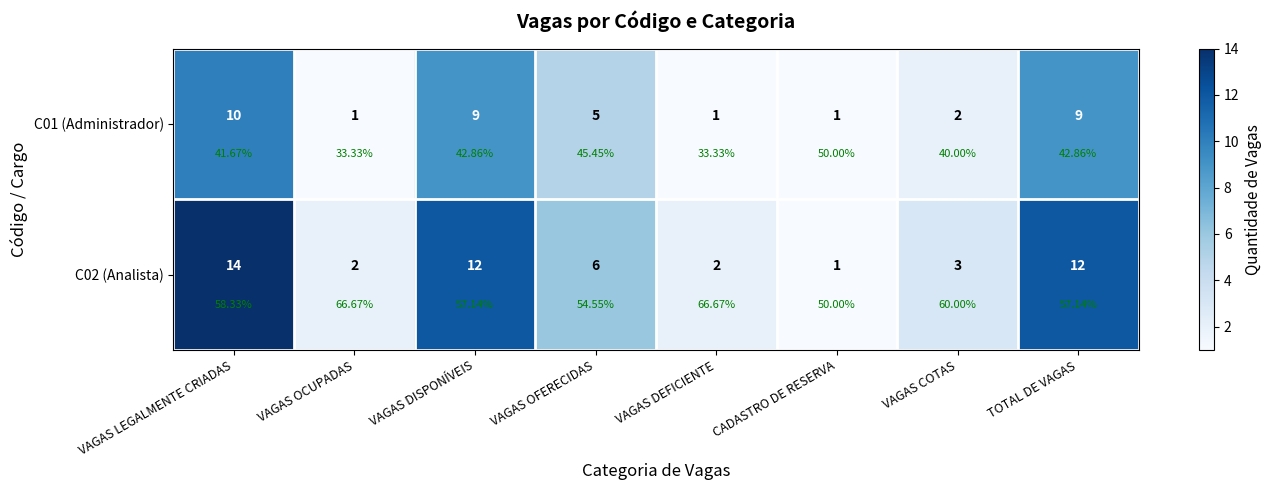

Is it true that C01 (Administrador) equals 3 at VAGAS DISPONÍVEIS?

False